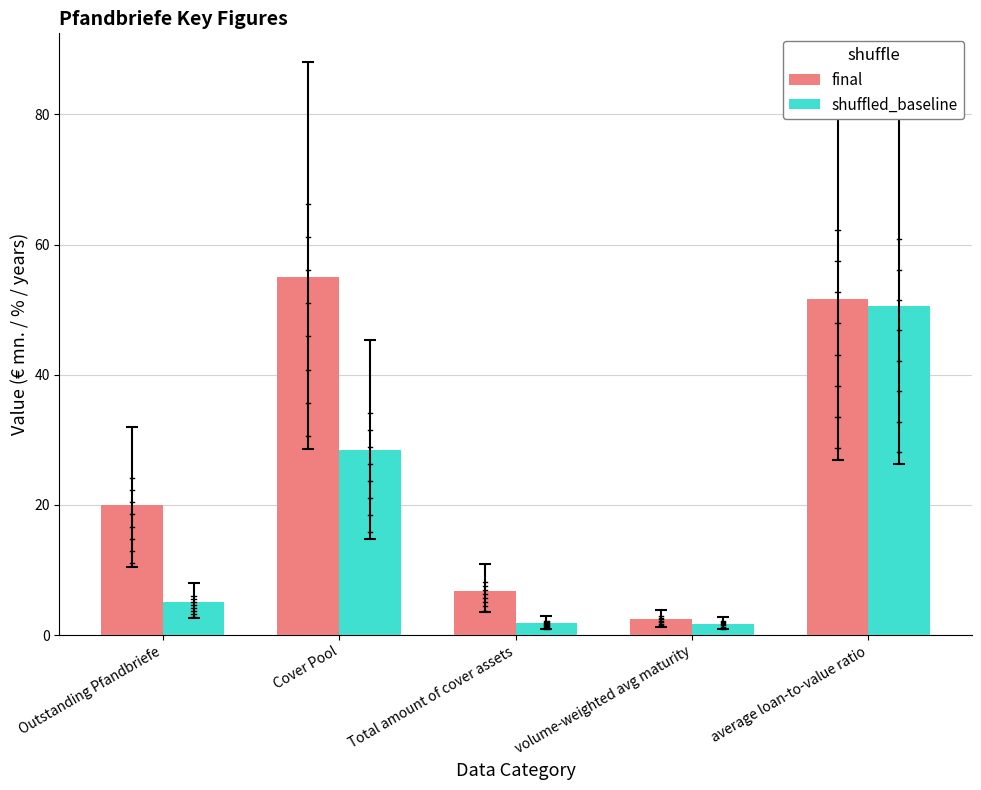

Which series has the largest range (max minus min)?

final